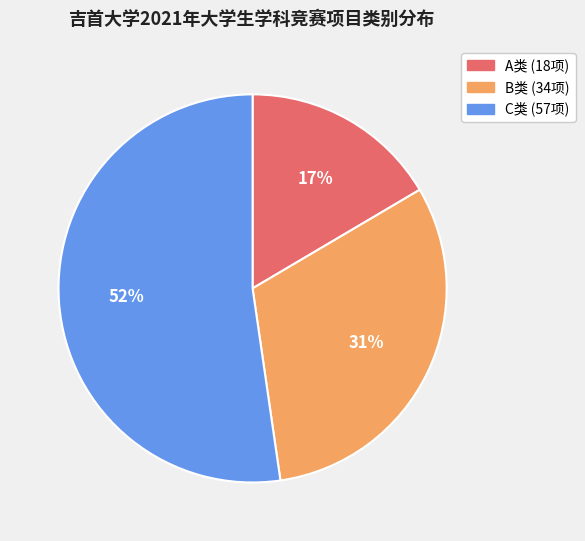

Count the number of slices in the pie.

3